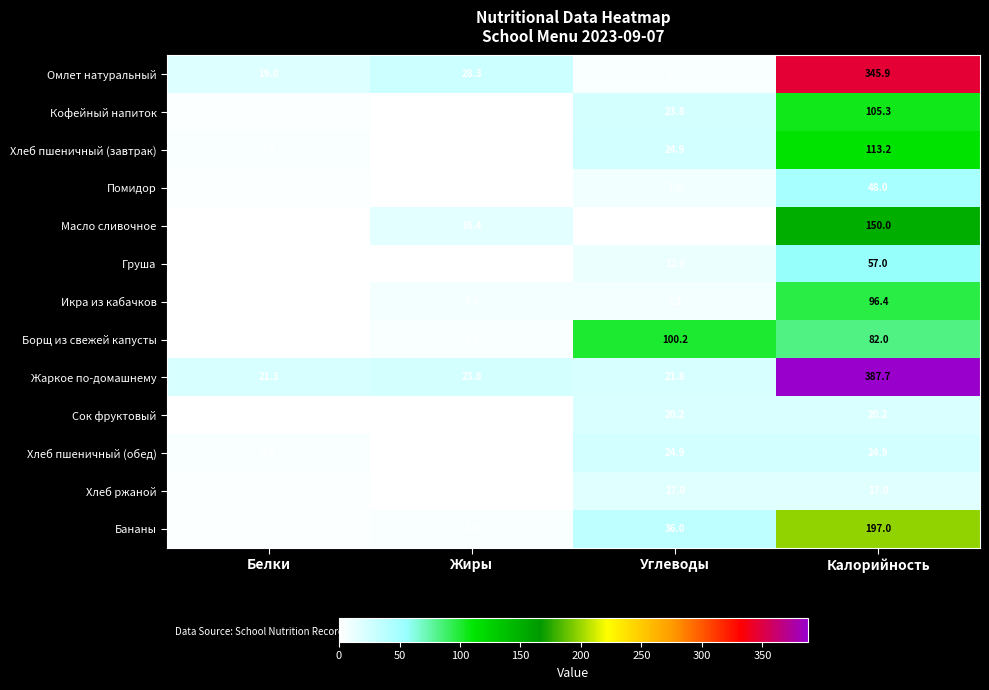

Rank the series at Калорийность from lowest to highest value.

Хлеб ржаной, Сок фруктовый, Хлеб пшеничный (обед), Помидор, Груша, Борщ из свежей капусты, Икра из кабачков, Кофейный напиток, Хлеб пшеничный (завтрак), Масло сливочное, Бананы, Омлет натуральный, Жаркое по-домашнему